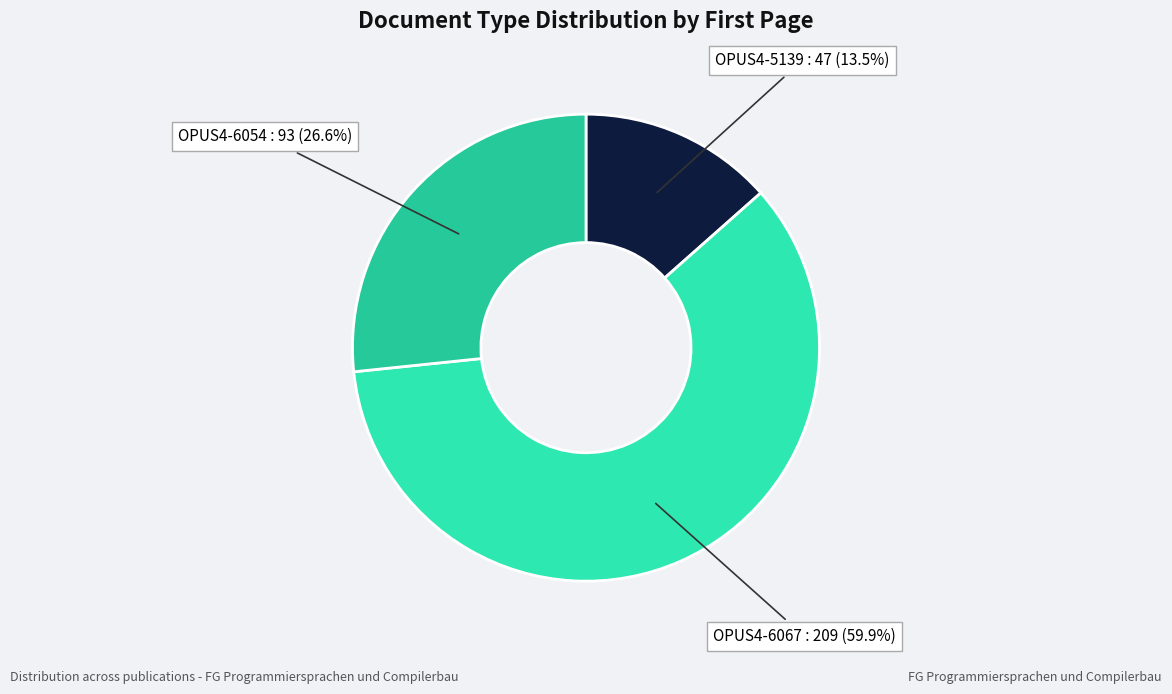

What is the ratio of the value at OPUS4-5139 to the value at OPUS4-6054?

0.5